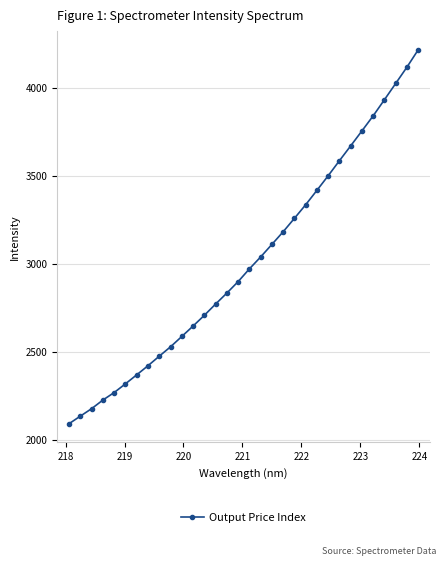

What is the difference between the maximum and minimum values?

2124.9